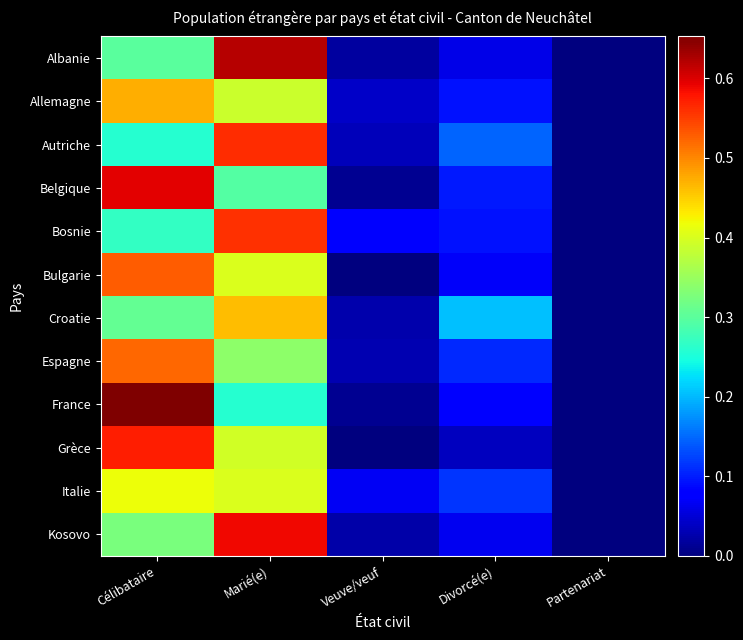

Reading left to right, transcribe all the data shown in this chart.

Albanie: Célibataire=0.3	Marié(e)=0.6	Veuve/veuf=0.0	Divorcé(e)=0.1	Partenariat=0.0
Allemagne: Célibataire=0.5	Marié(e)=0.4	Veuve/veuf=0.0	Divorcé(e)=0.1	Partenariat=0.0
Autriche: Célibataire=0.3	Marié(e)=0.6	Veuve/veuf=0.0	Divorcé(e)=0.1	Partenariat=0.0
Belgique: Célibataire=0.6	Marié(e)=0.3	Veuve/veuf=0.0	Divorcé(e)=0.1	Partenariat=0.0
Bosnie: Célibataire=0.3	Marié(e)=0.6	Veuve/veuf=0.1	Divorcé(e)=0.1	Partenariat=0.0
Bulgarie: Célibataire=0.5	Marié(e)=0.4	Veuve/veuf=0.0	Divorcé(e)=0.1	Partenariat=0.0
Croatie: Célibataire=0.3	Marié(e)=0.5	Veuve/veuf=0.0	Divorcé(e)=0.2	Partenariat=0.0
Espagne: Célibataire=0.5	Marié(e)=0.3	Veuve/veuf=0.0	Divorcé(e)=0.1	Partenariat=0.0
France: Célibataire=0.7	Marié(e)=0.3	Veuve/veuf=0.0	Divorcé(e)=0.1	Partenariat=0.0
Grèce: Célibataire=0.6	Marié(e)=0.4	Veuve/veuf=0.0	Divorcé(e)=0.0	Partenariat=0.0
Italie: Célibataire=0.4	Marié(e)=0.4	Veuve/veuf=0.1	Divorcé(e)=0.1	Partenariat=0.0
Kosovo: Célibataire=0.3	Marié(e)=0.6	Veuve/veuf=0.0	Divorcé(e)=0.1	Partenariat=0.0